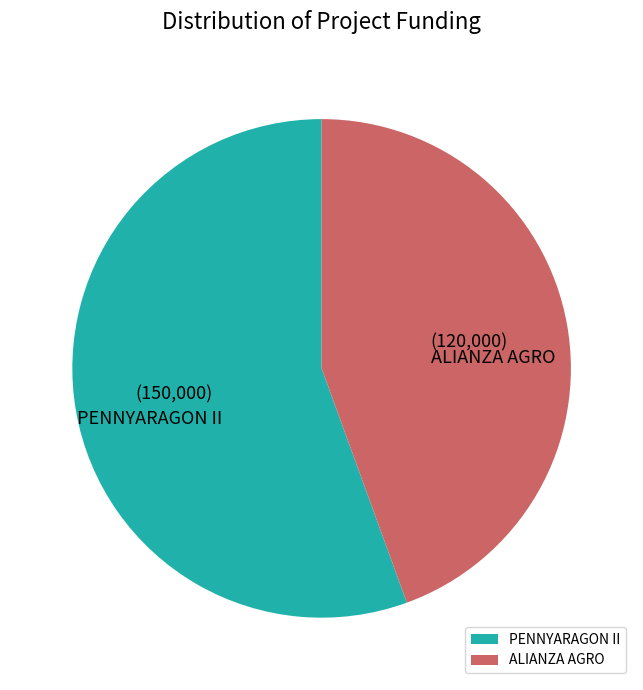

True or false: PENNYARAGON II accounts for 65% of the total.

False